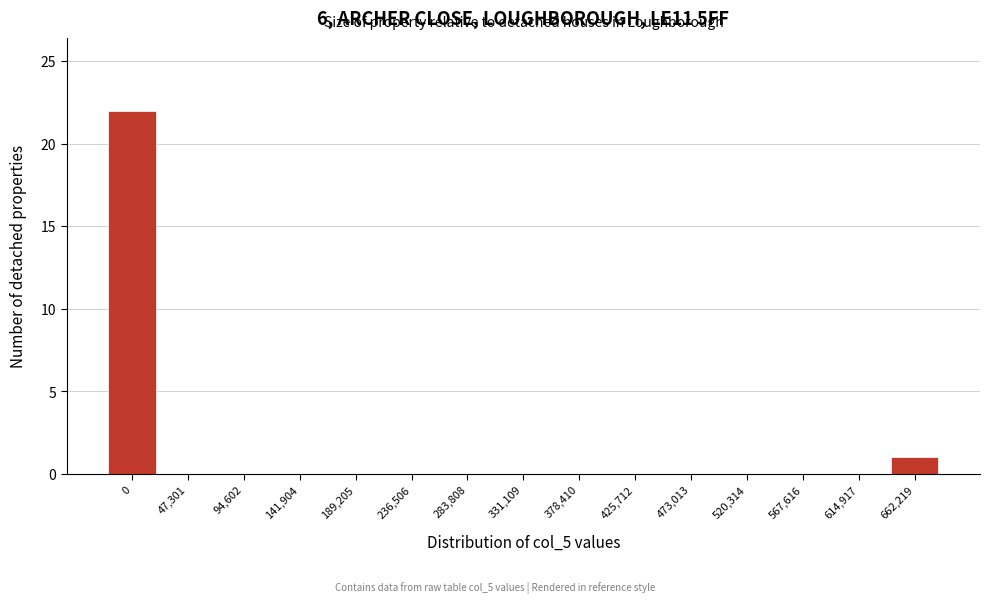

Reading left to right, list all the values displayed in this chart.

0=22	47,301=0	94,602=0	141,904=0	189,205=0	236,506=0	283,808=0	331,109=0	378,410=0	425,712=0	473,013=0	520,314=0	567,616=0	614,917=0	662,219=1